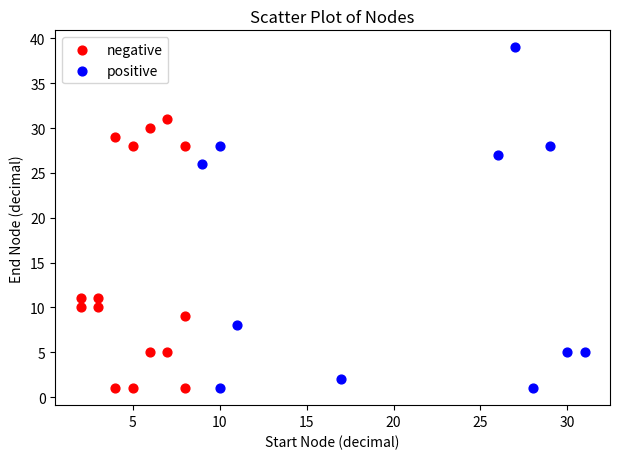

Which series has the widest spread of Y values?

positive